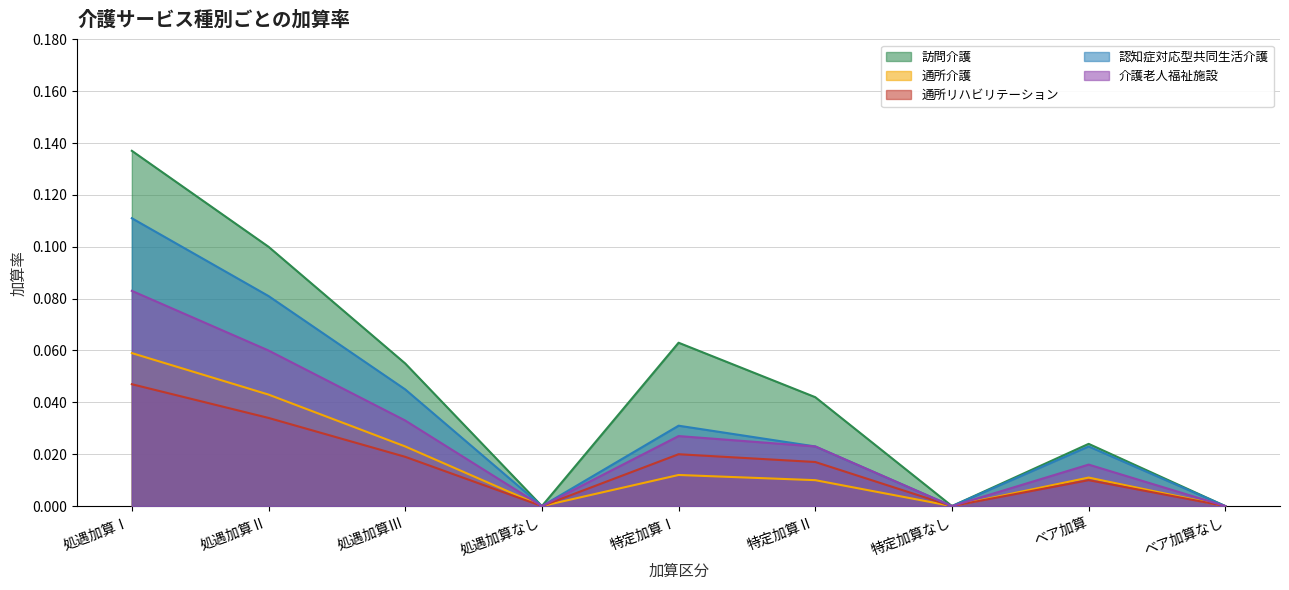

What is the spread (max minus min) of values at 特定加算Ⅰ?

0.1